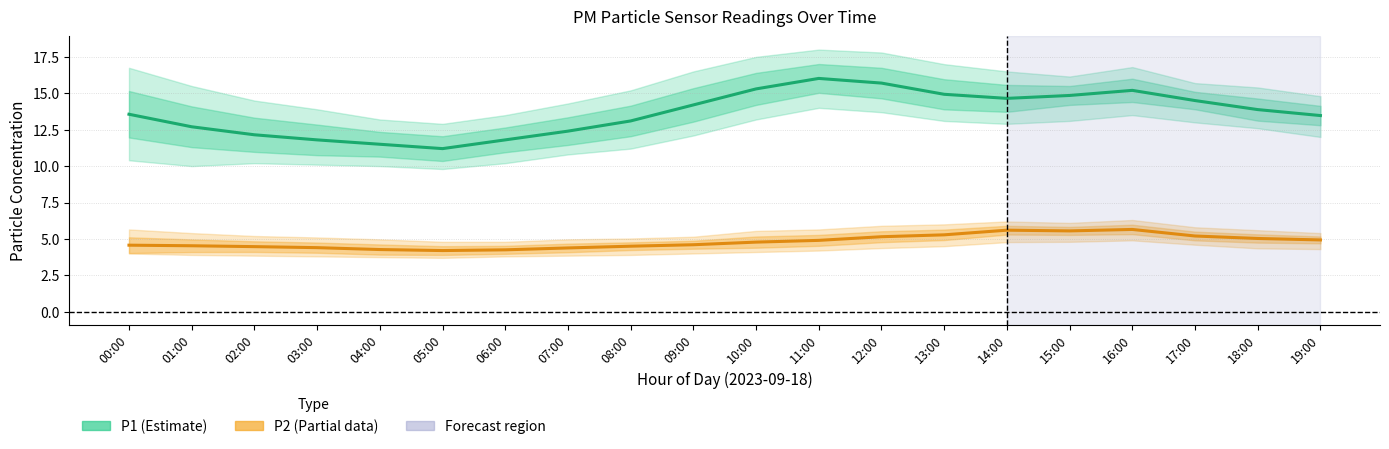

True or false: P2_upper and P1 cross at least once.

False